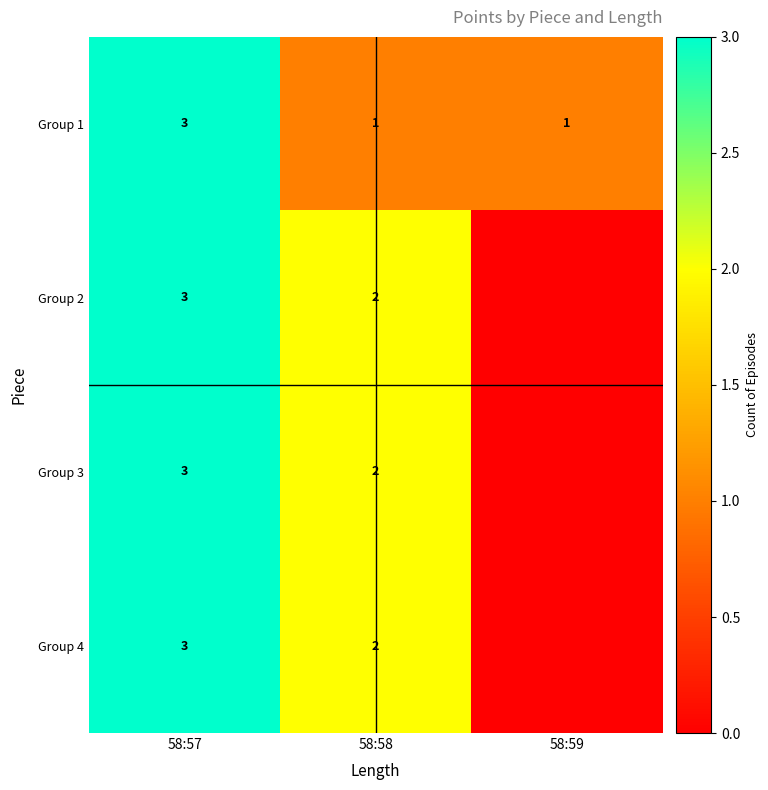

True or false: Group 2 has a value of 2 at 58:58.

True